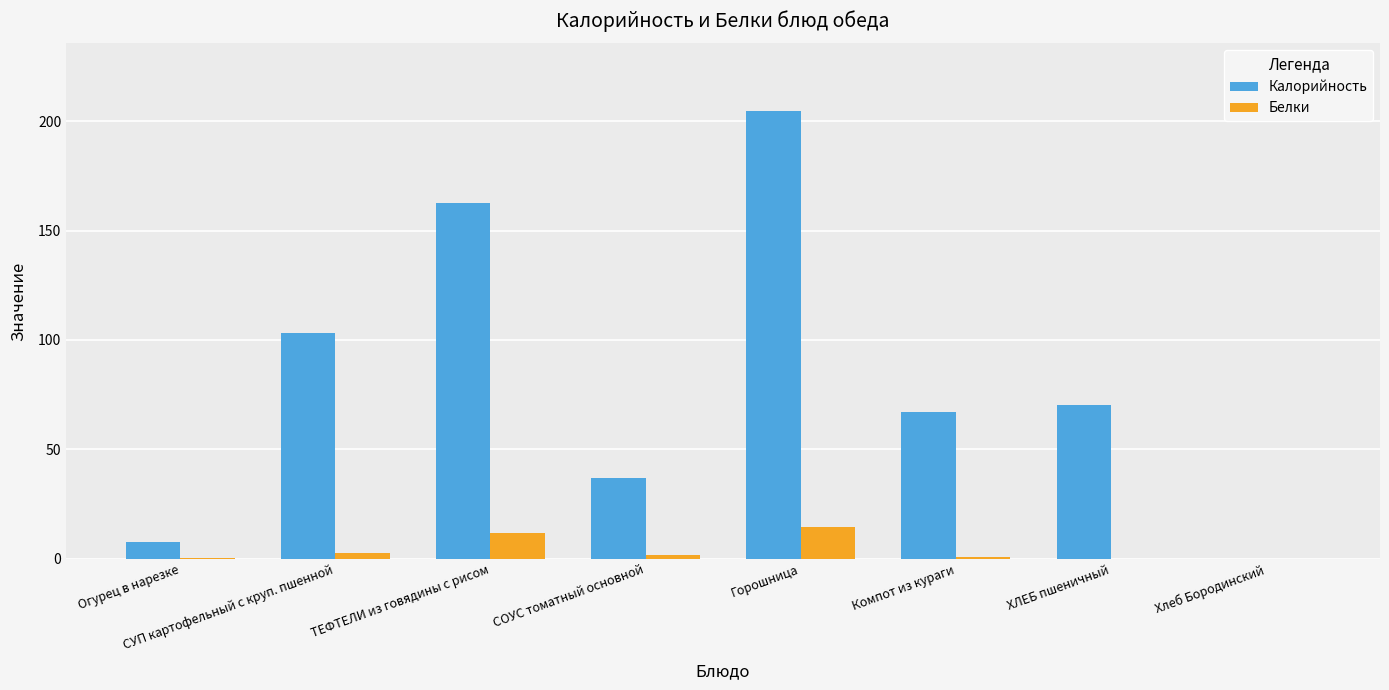

What is the sum of the Калорийность values at ТЕФТЕЛИ из говядины с рисом and Огурец в нарезке?

170.1